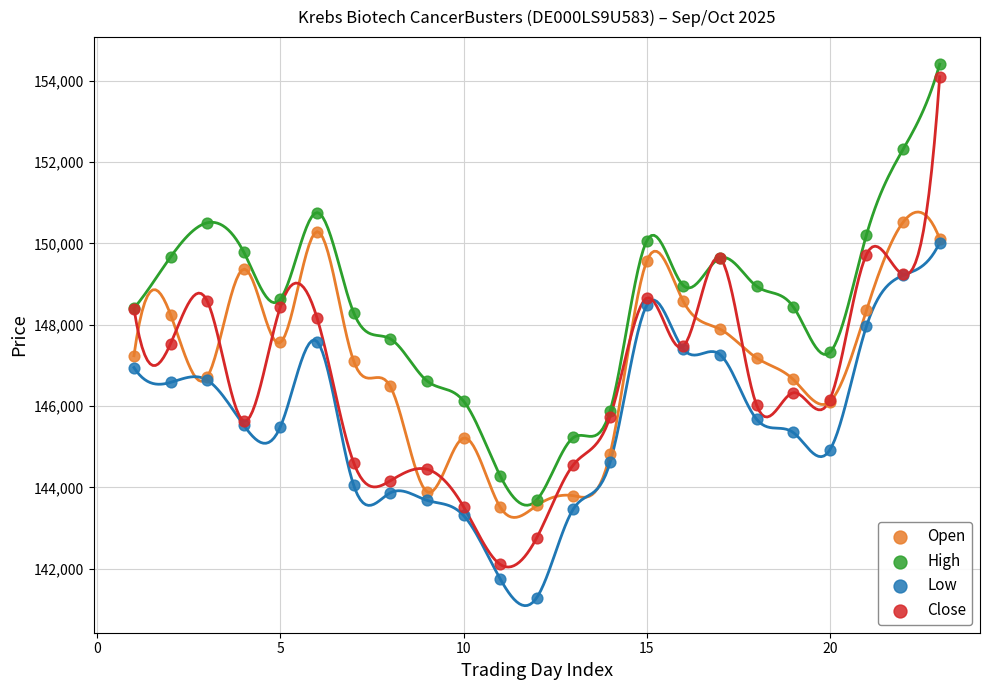

What are all the series names shown in the legend?

Open, High, Low, Close